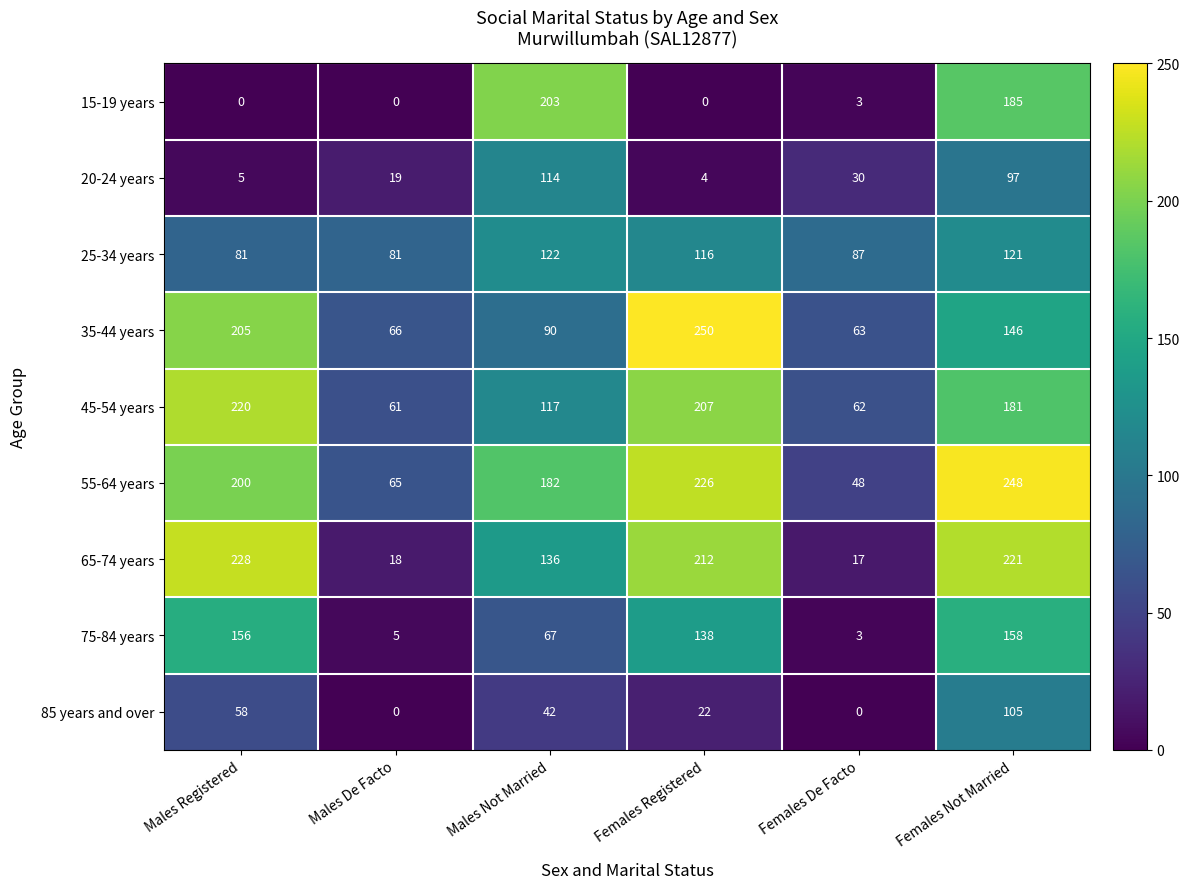

At how many categories does at least one series exceed 22?

6